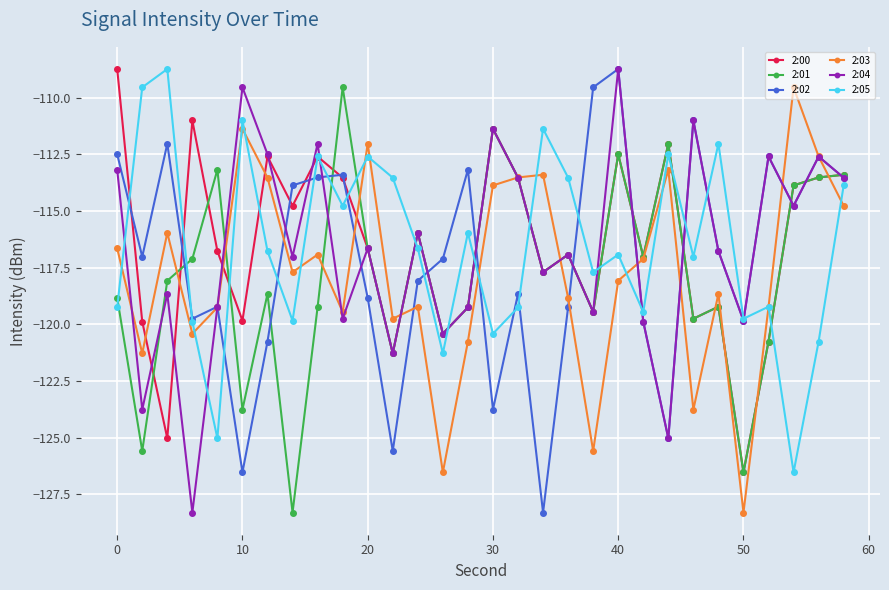

What is the value of the 2:01 point at the 26th from the left?

-126.5